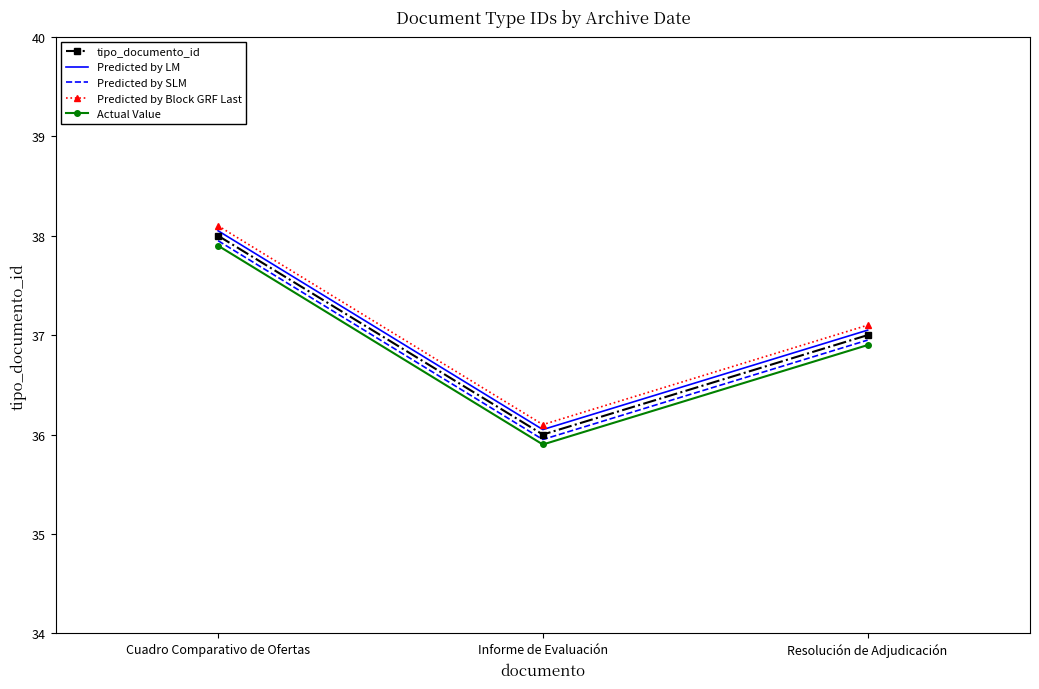

Is it true that Predicted by SLM equals 37.0 at Resolución de Adjudicación?

True